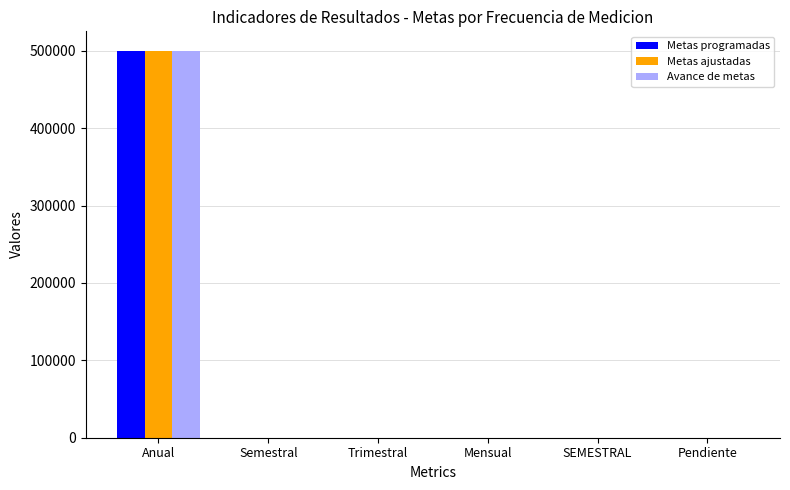

How many distinct data groups are displayed?

3